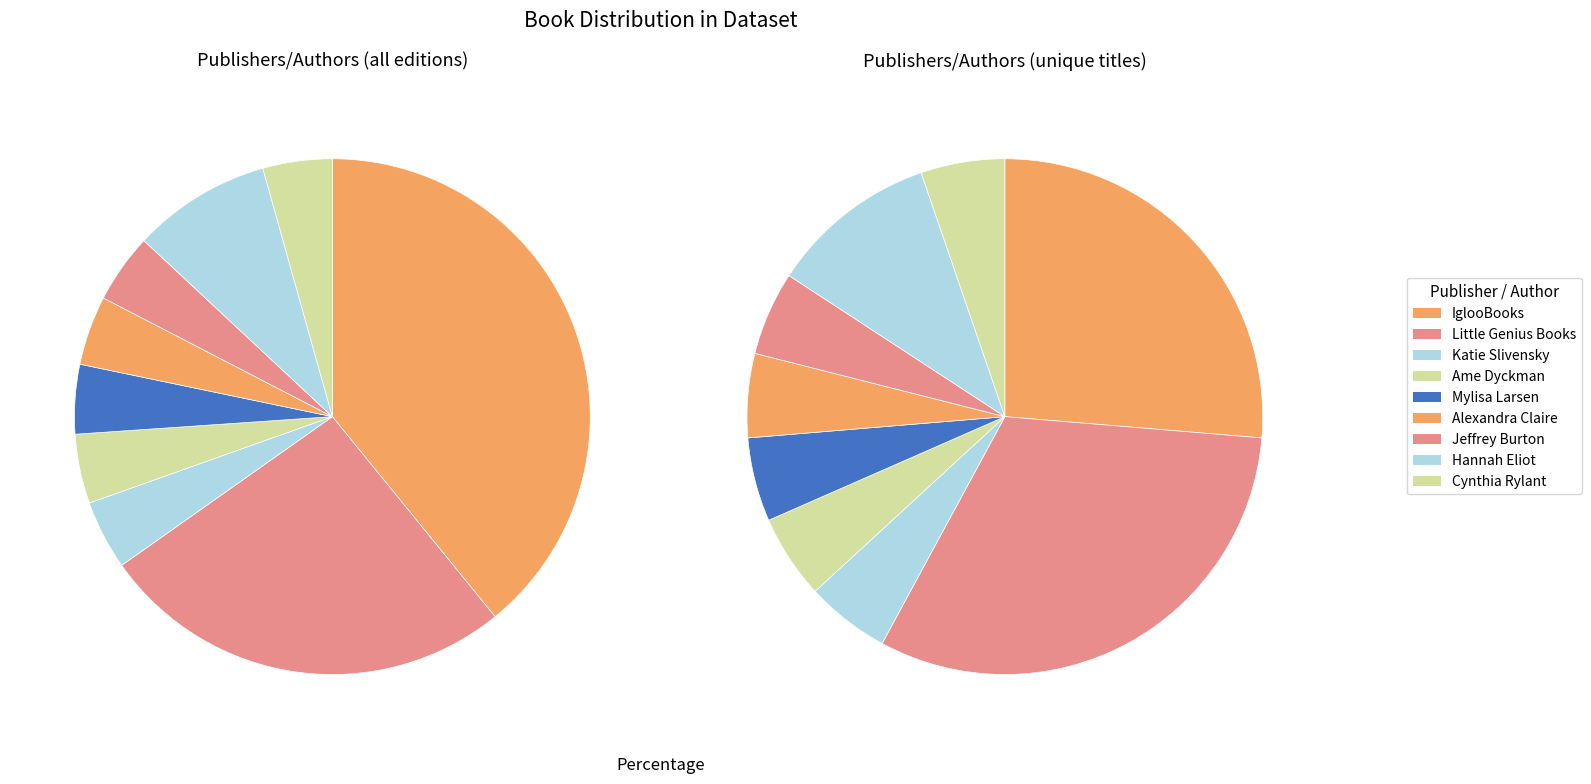

Which category has the biggest portion of the pie?

IglooBooks (100888866)